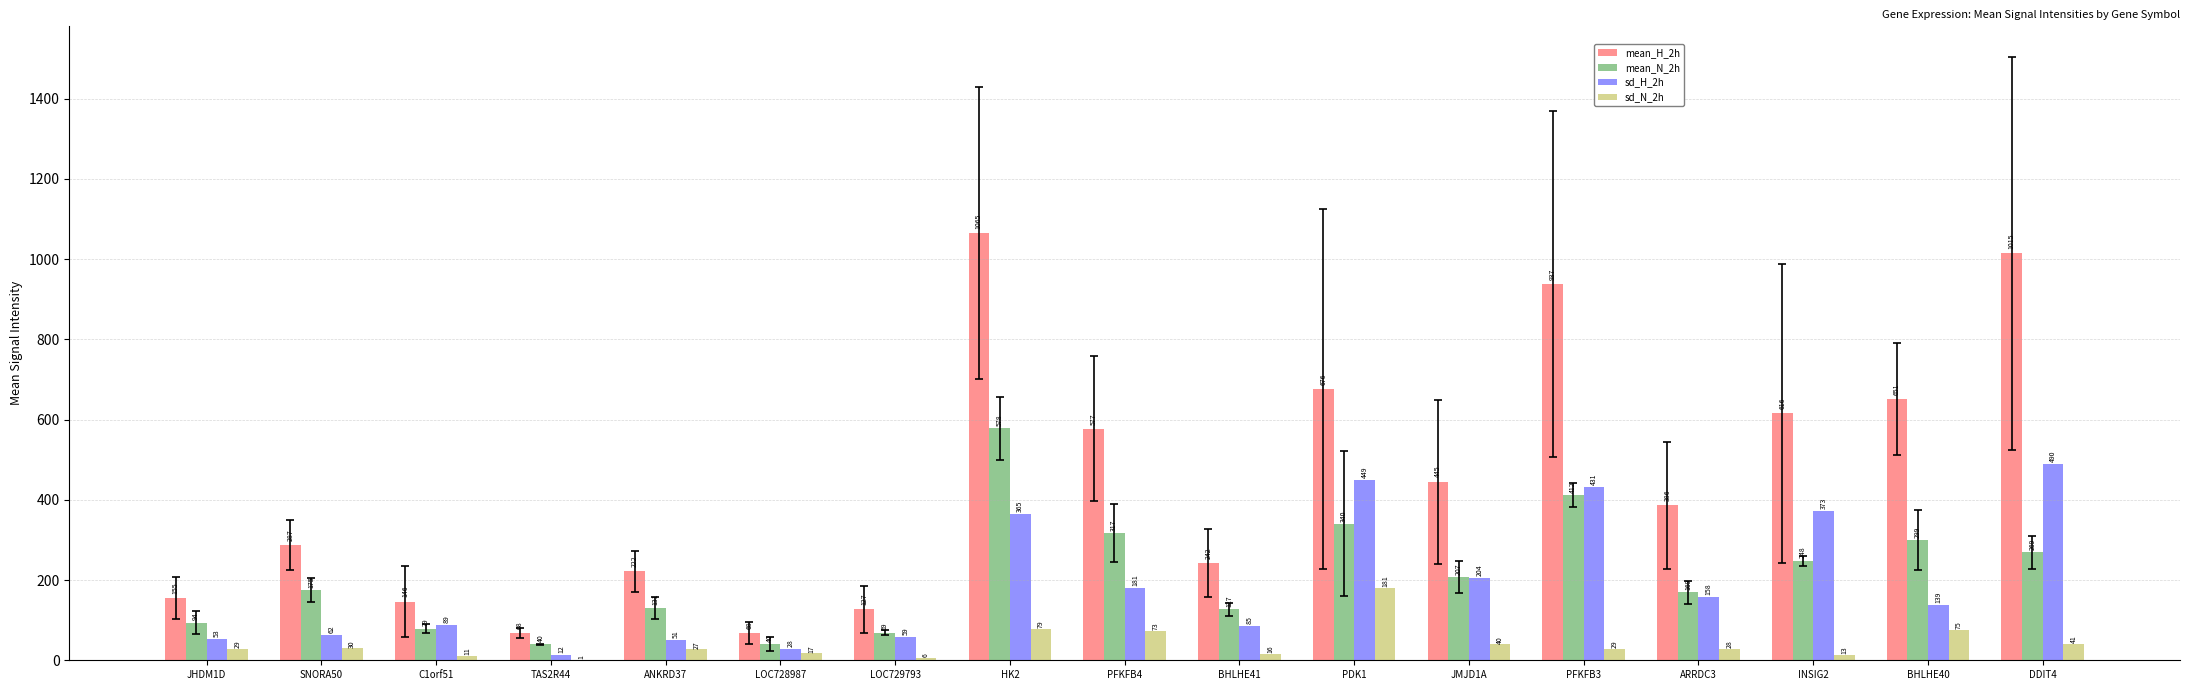

Count the number of categories in the chart.

17